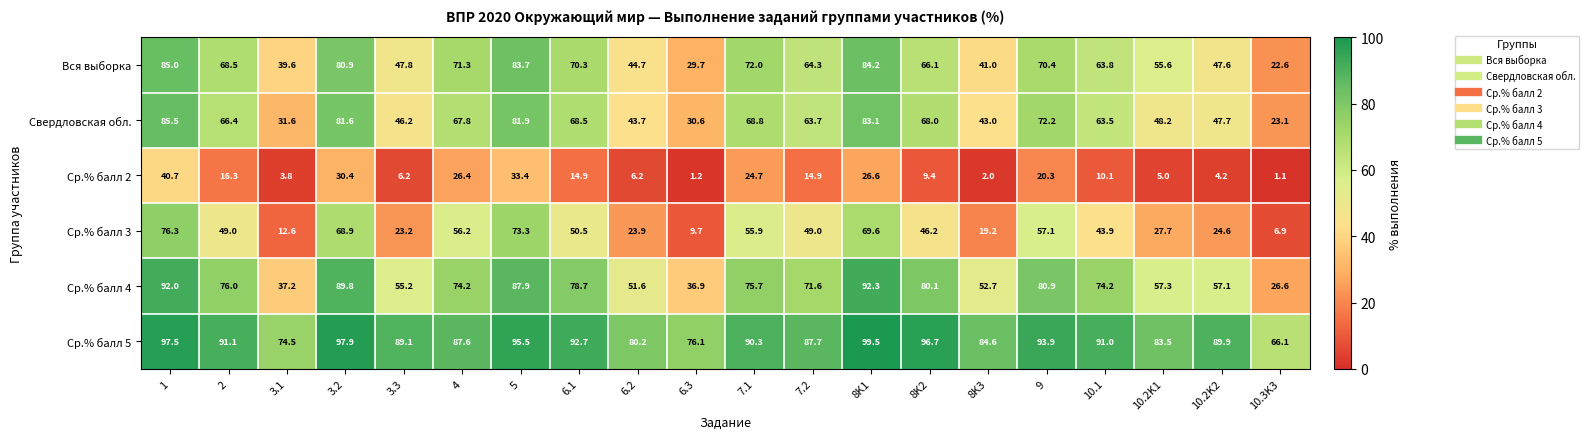

At how many categories does at least one series exceed 88?

12